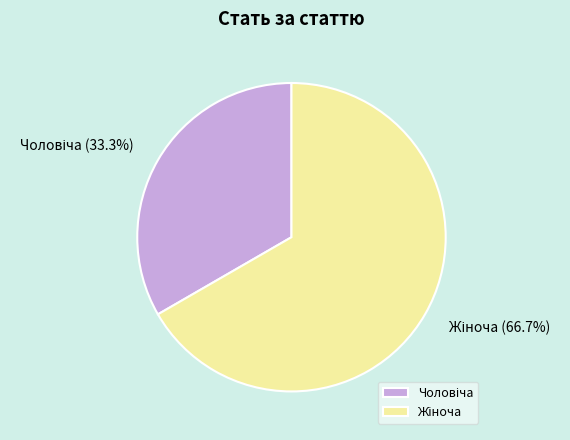

Count the number of slices in the pie.

2